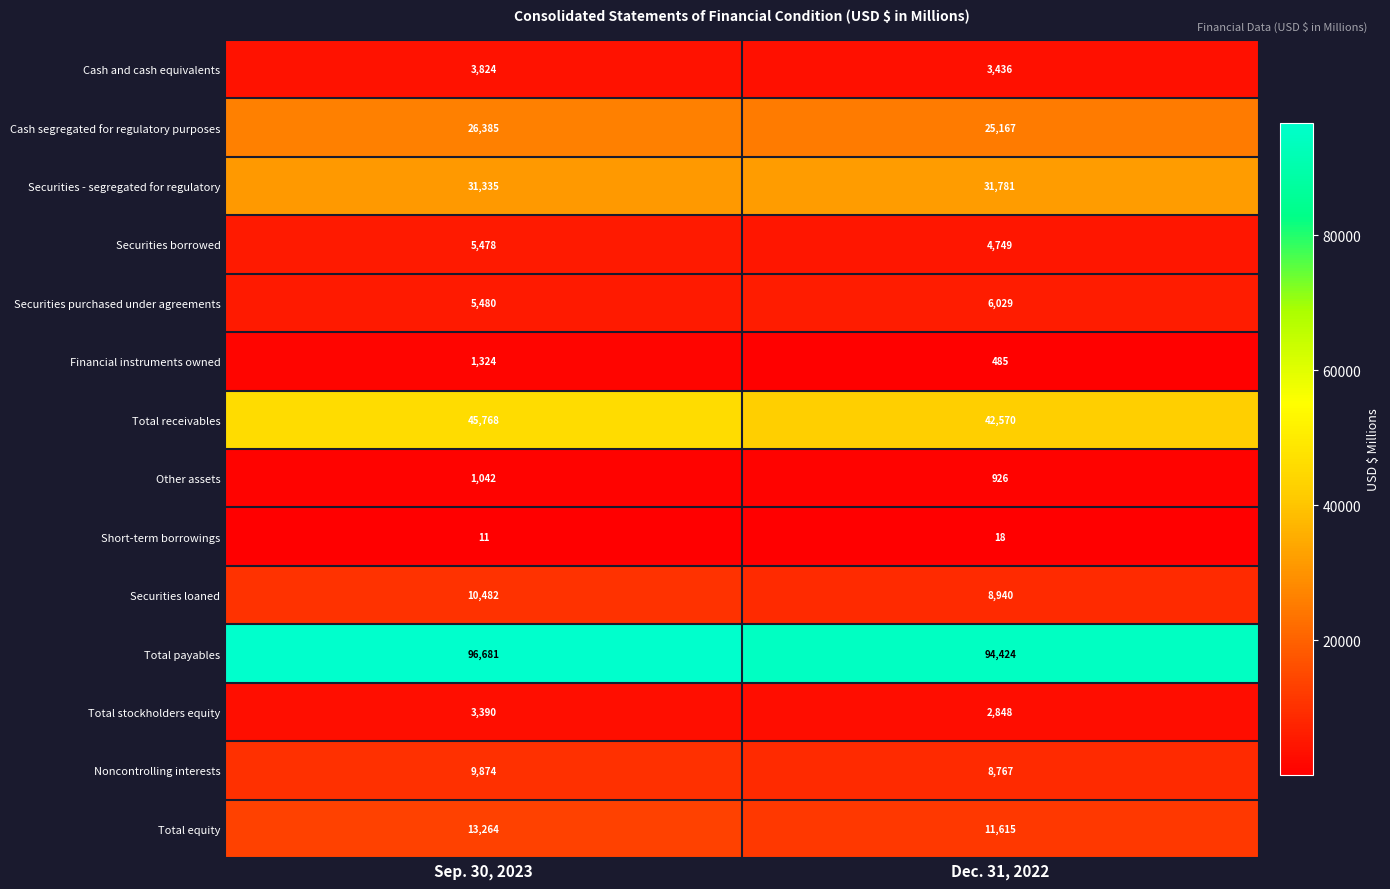

Rank the series at Dec. 31, 2022 from lowest to highest value.

Short-term borrowings, Financial instruments owned, Other assets, Total stockholders equity, Cash and cash equivalents, Securities borrowed, Securities purchased under agreements, Noncontrolling interests, Securities loaned, Total equity, Cash segregated for regulatory purposes, Securities - segregated for regulatory, Total receivables, Total payables